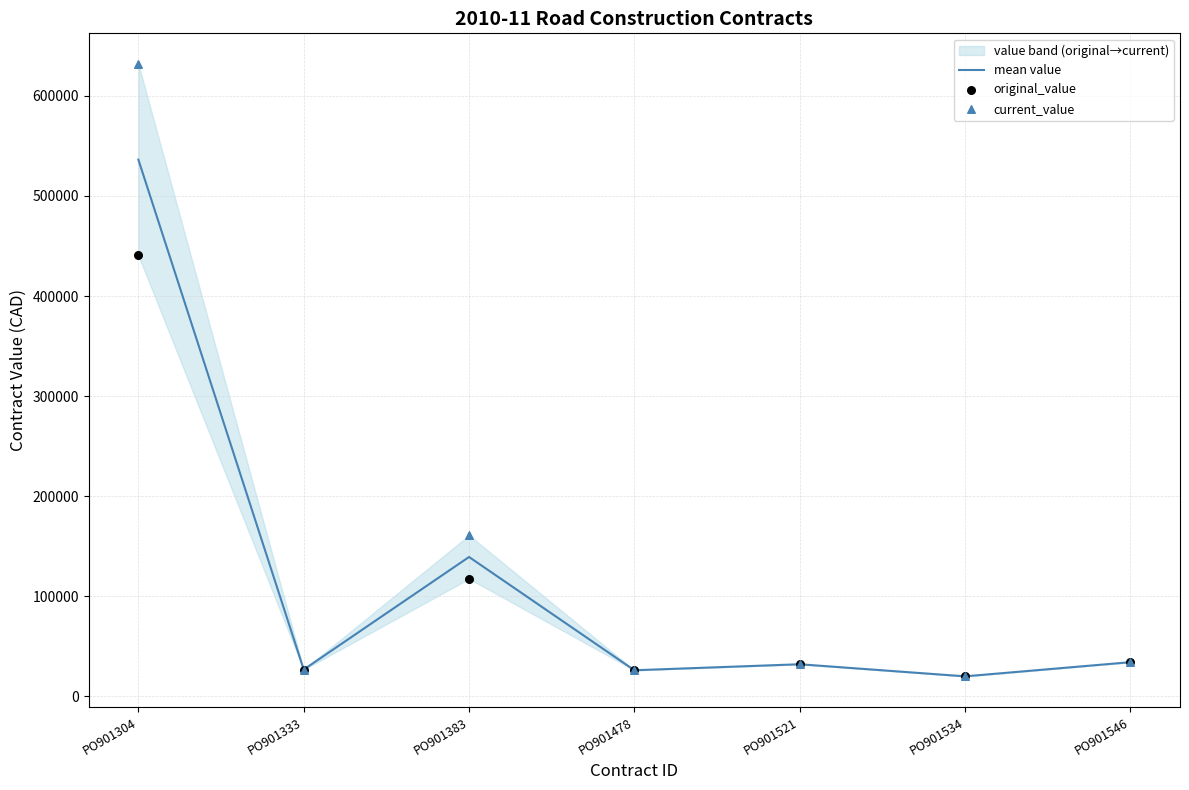

Which series has the largest Y range (max minus min)?

current_value